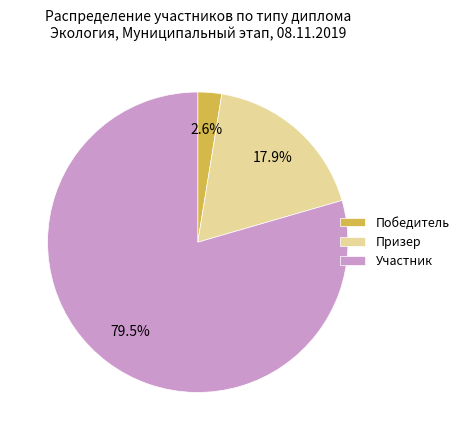

Which category has the biggest portion of the pie?

Участник